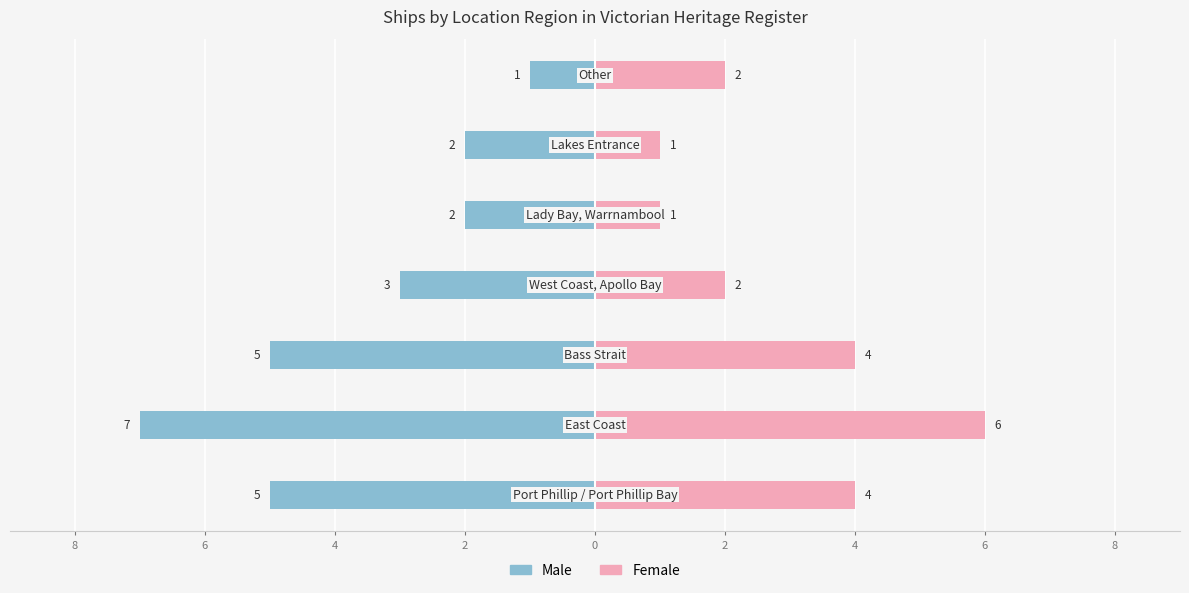

What are all the series names shown in the legend?

Male, Female